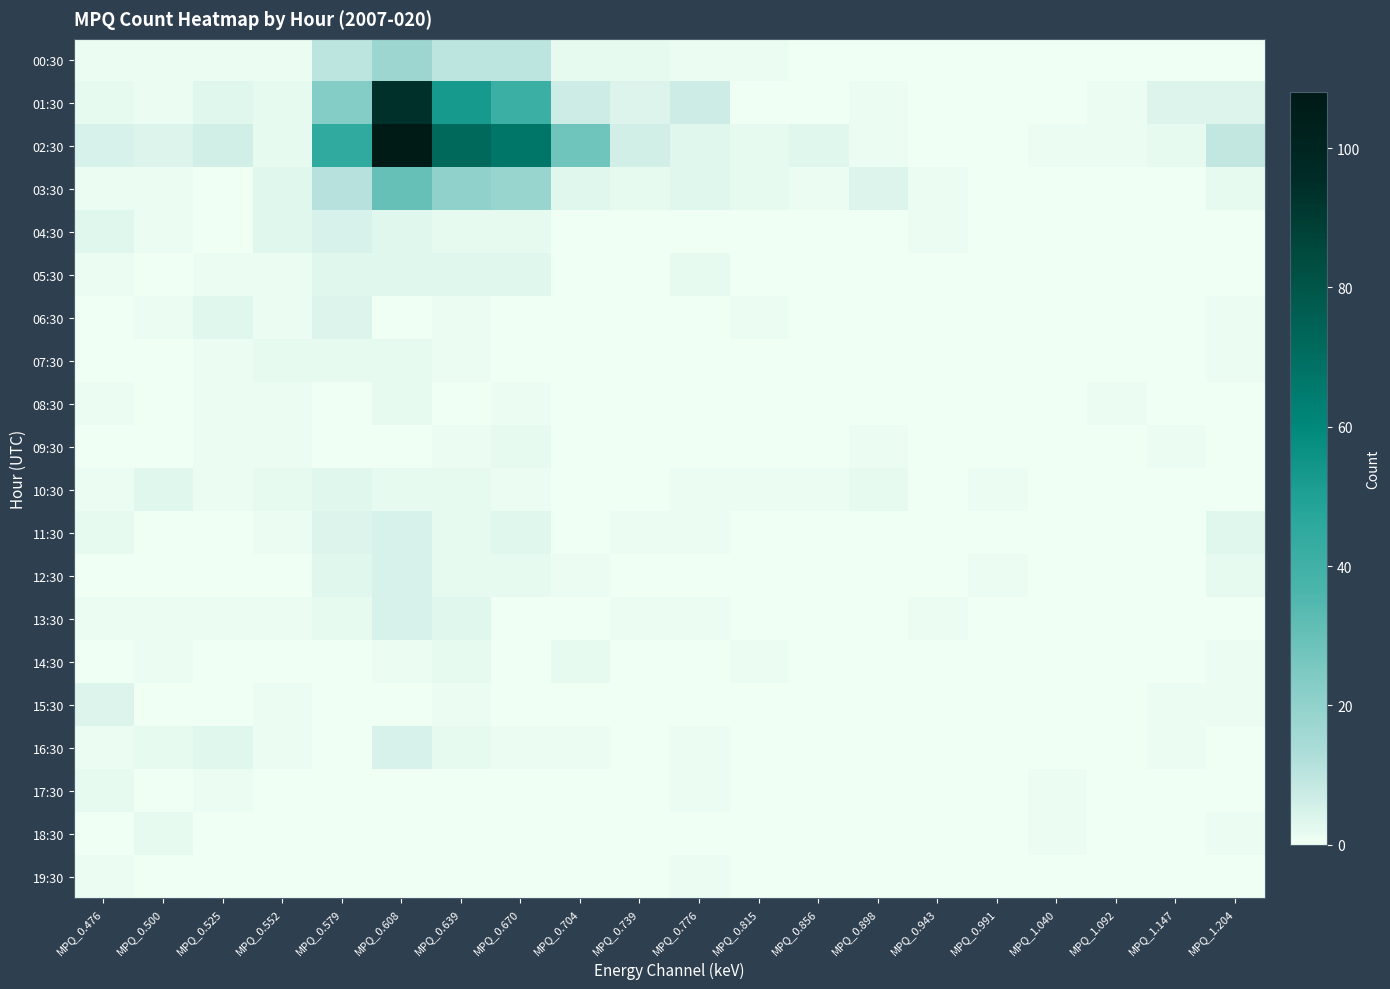

Which series changed the most between MPQ_0.500 and MPQ_1.040?

02:30